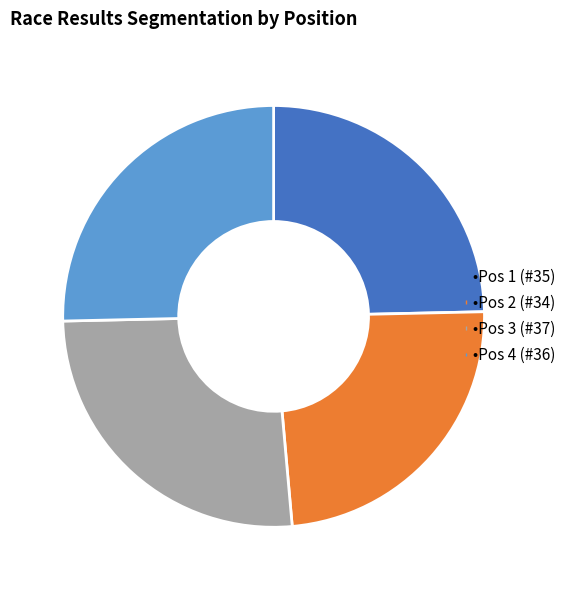

Rank the categories by value from highest to lowest.

•Pos 3 (#37), •Pos 4 (#36), •Pos 1 (#35), •Pos 2 (#34)